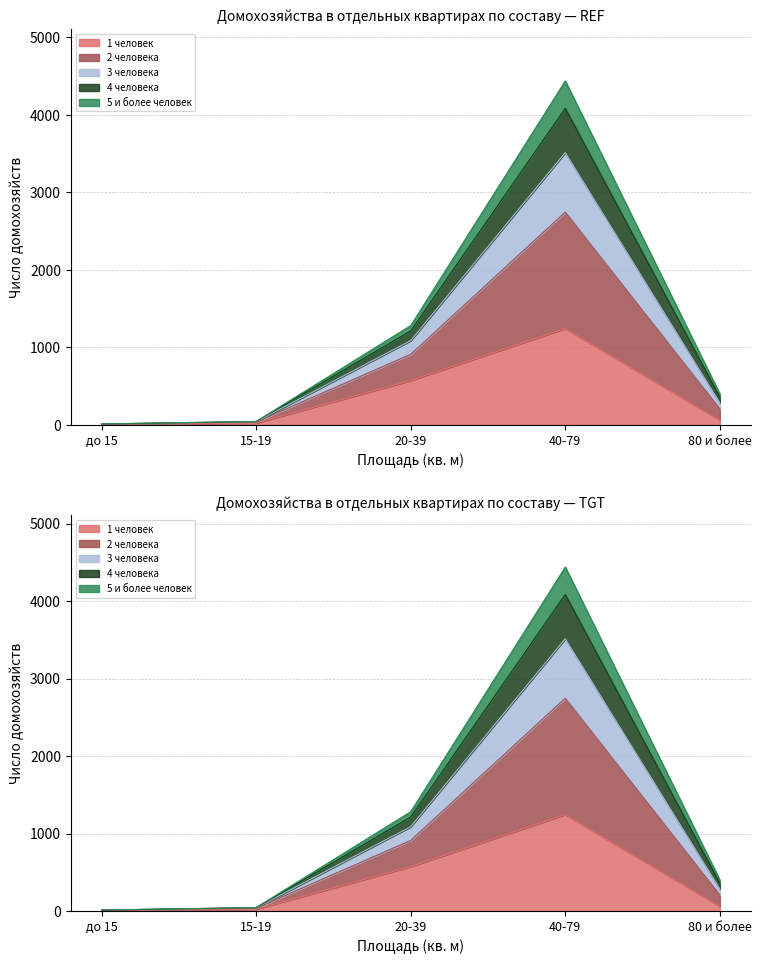

At which label is 5 и более человек closest to 2048?

20-39